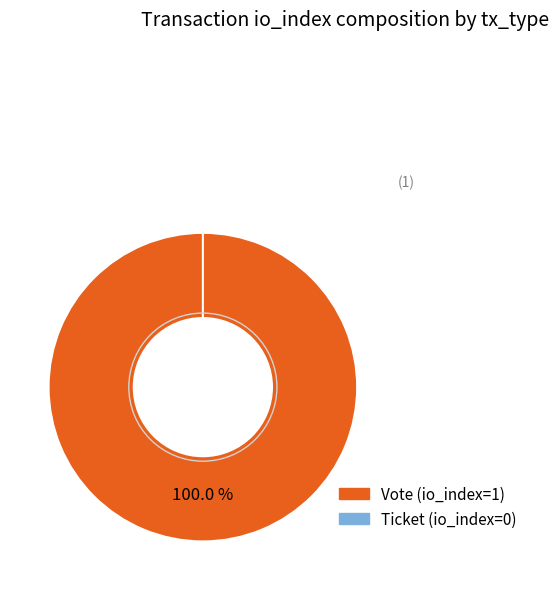

Rank the categories by value from highest to lowest.

Vote (io_index=1), Ticket (io_index=0)